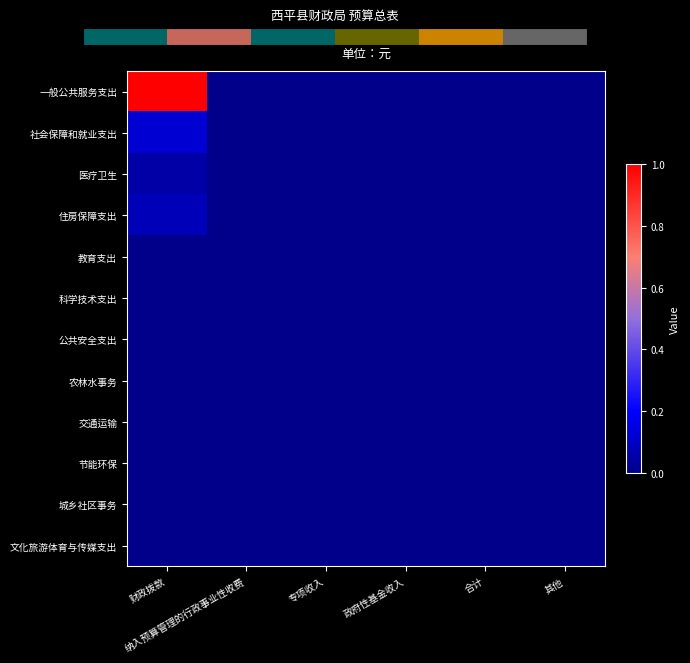

At which category does the chart reach its minimum across all series?

纳入预算管理的行政事业性收费